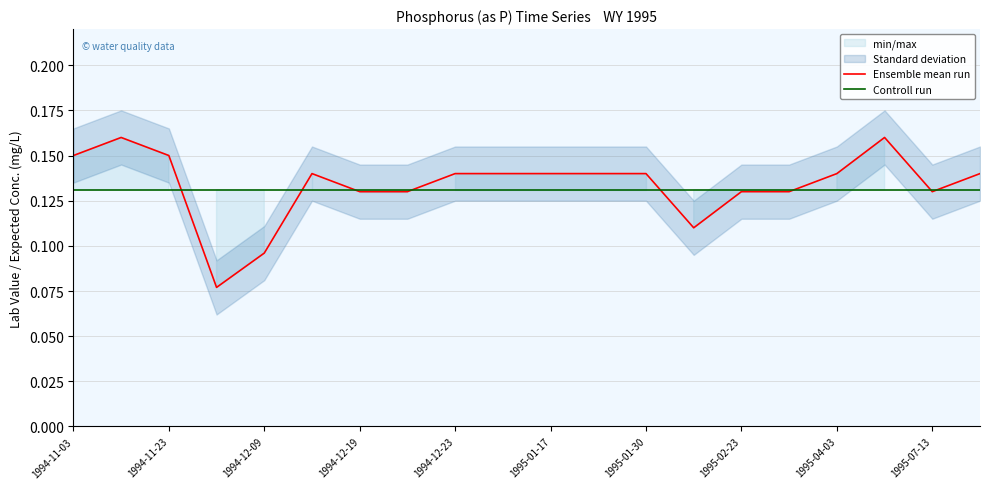

Reading left to right, transcribe all the data shown in this chart.

Ensemble mean run: 0.1	0.2	0.1	0.1	0.1	0.1	0.1	0.1	0.1	0.1	0.1	0.1	0.1	0.1	0.1	0.1	0.1	0.2	0.1	0.1
Controll run: 0.1	0.1	0.1	0.1	0.1	0.1	0.1	0.1	0.1	0.1	0.1	0.1	0.1	0.1	0.1	0.1	0.1	0.1	0.1	0.1